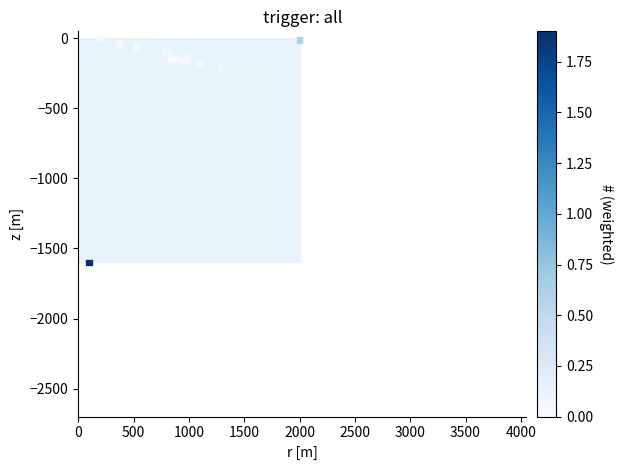

What Y value in the scatter plot is closest to -800?

-208.9